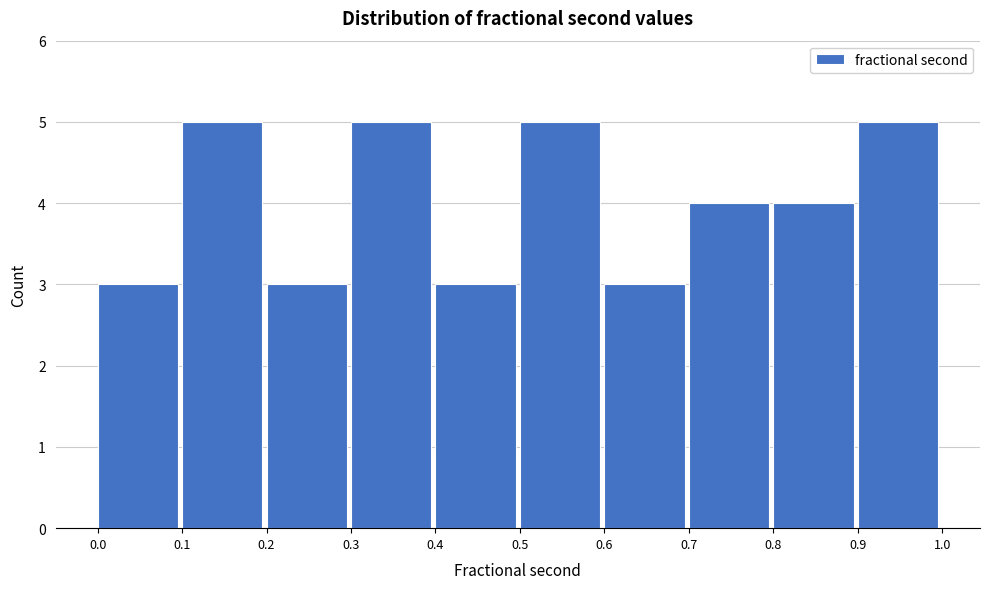

Reading left to right, transcribe this chart: for each bar, give the range it covers on the x-axis and its height. The values are not printed on the chart, so give them approximately, as read against the axis.

0.0 to 0.1: 3
0.1 to 0.2: 5
0.2 to 0.3: 3
0.3 to 0.4: 5
0.4 to 0.5: 3
0.5 to 0.6: 5
0.6 to 0.7: 3
0.7 to 0.8: 4
0.8 to 0.9: 4
0.9 to 1.0: 5